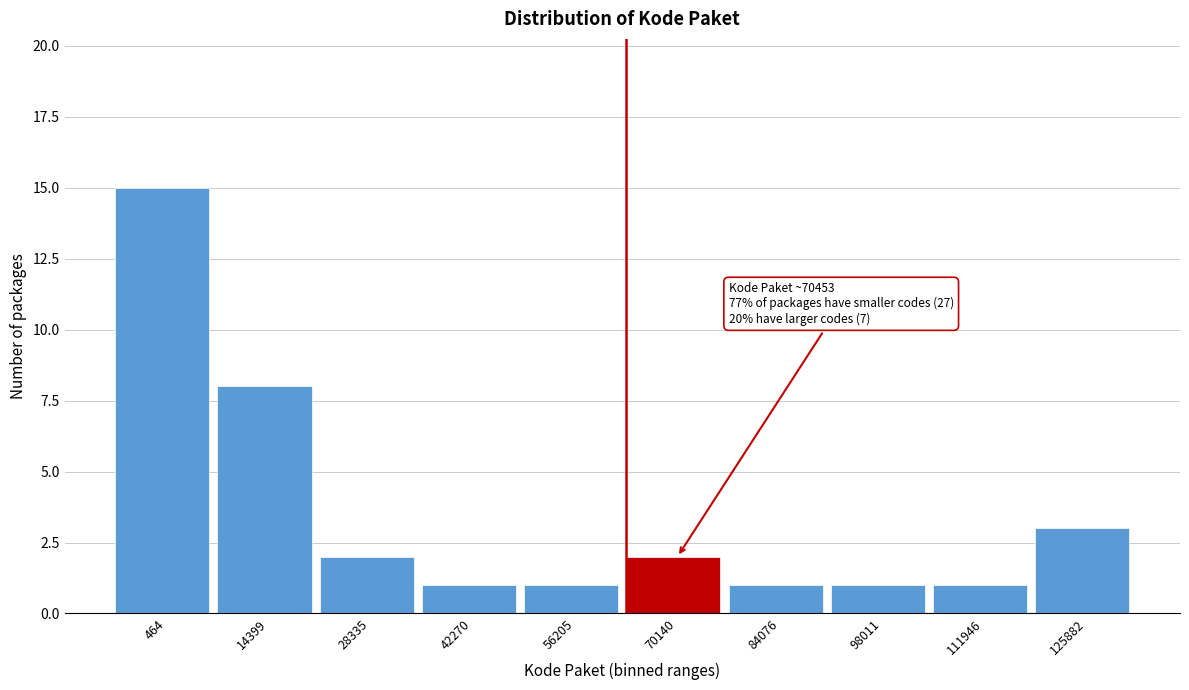

Reading left to right, extract all data points from this chart.

15	8	2	1	1	2	1	1	1	3